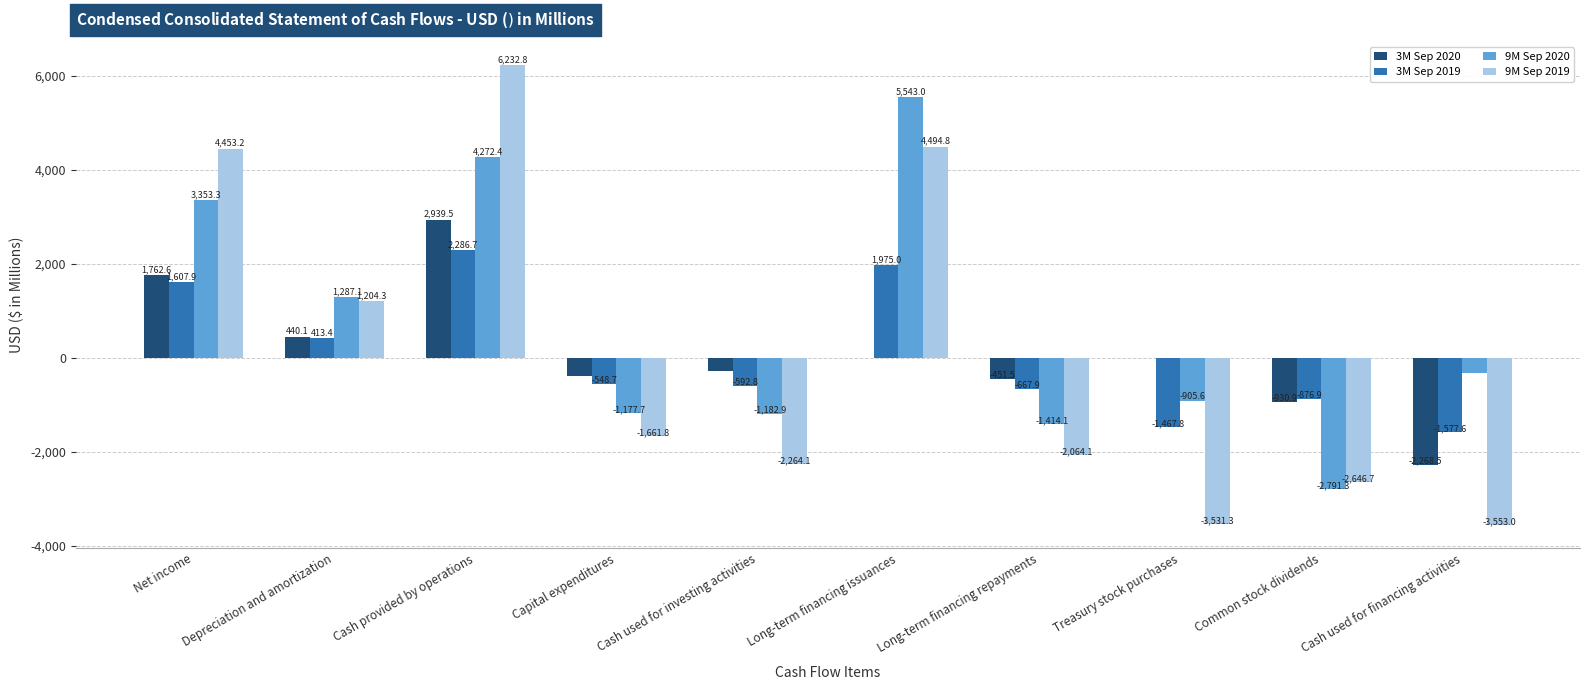

What is the total value across all series at Cash used for financing activities?

-7712.5